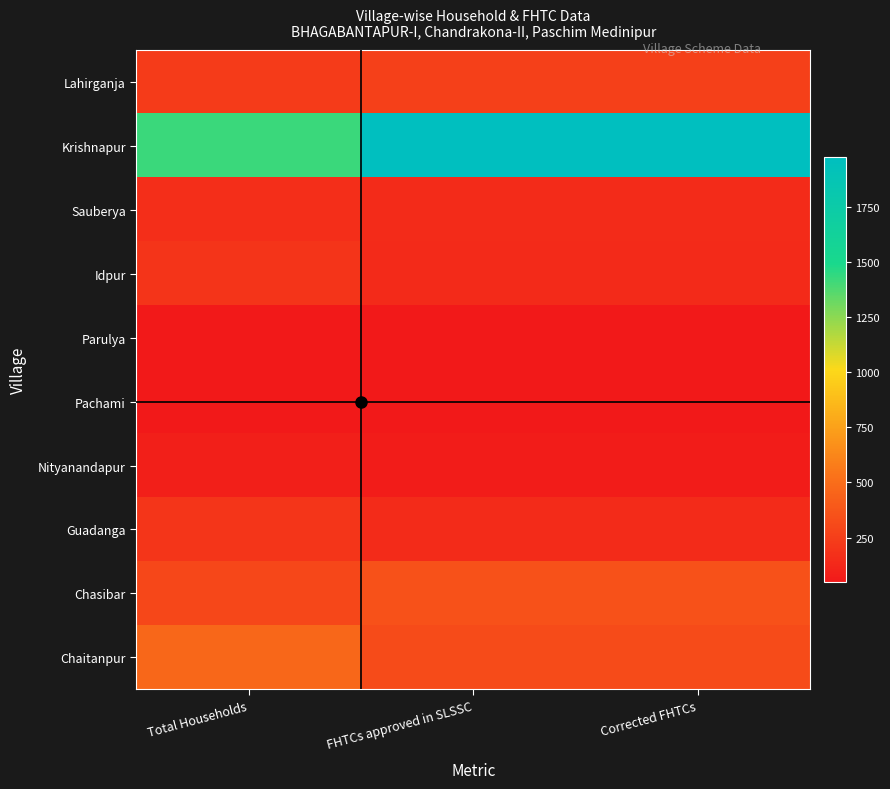

What is the total value across all series at FHTCs approved in SLSSC?

3522